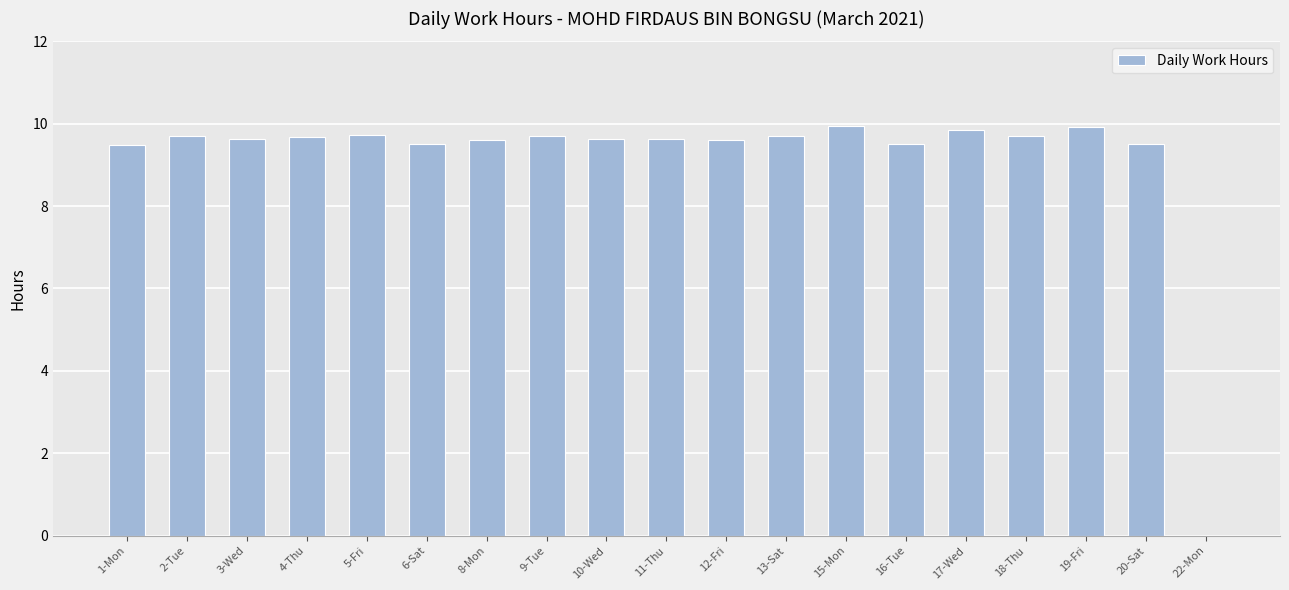

Where is the data nearest to the value 4?

22-Mon